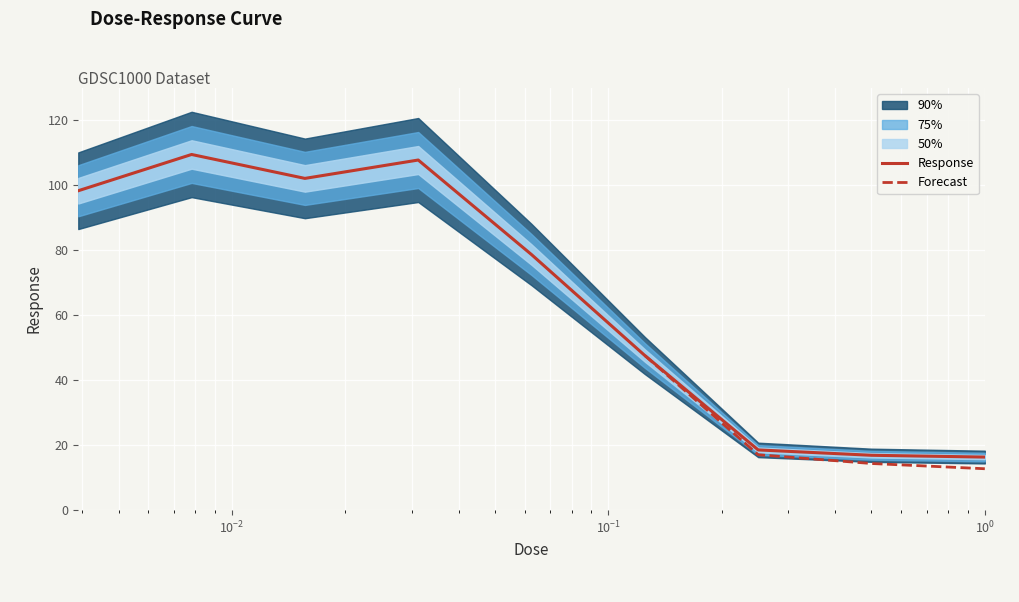

What value does the data have at 0.0078125?

109.5